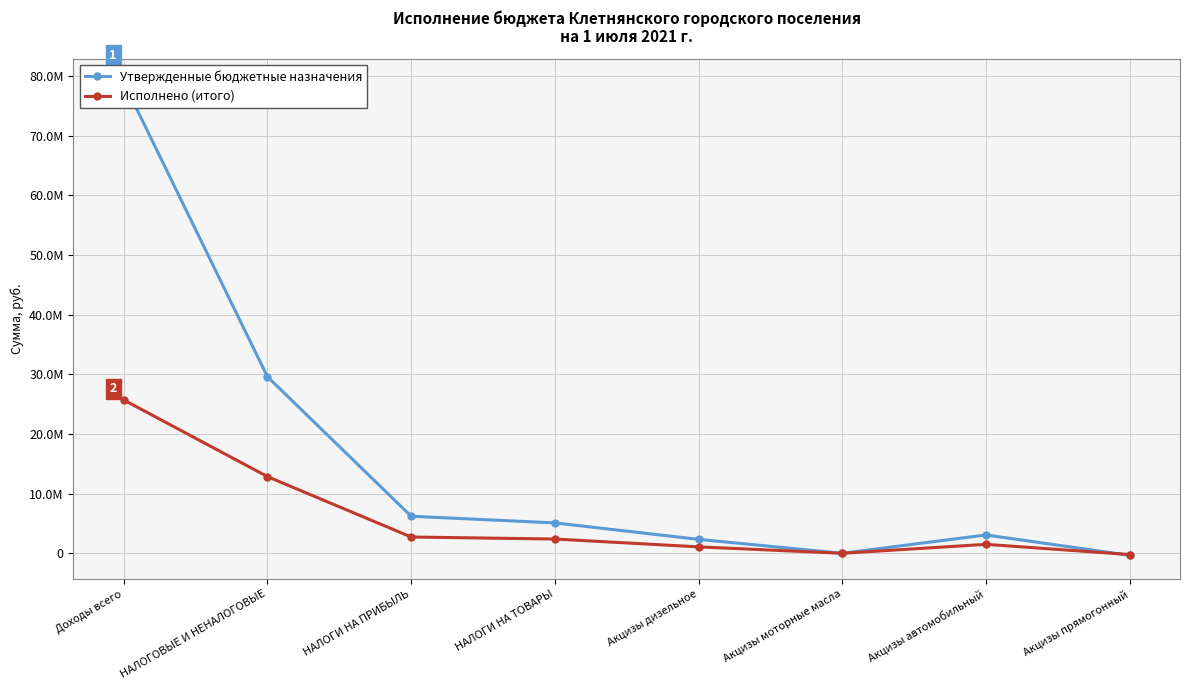

What is the difference between the maximum and minimum values in the Утвержденные бюджетные назначения series?

79277420.7